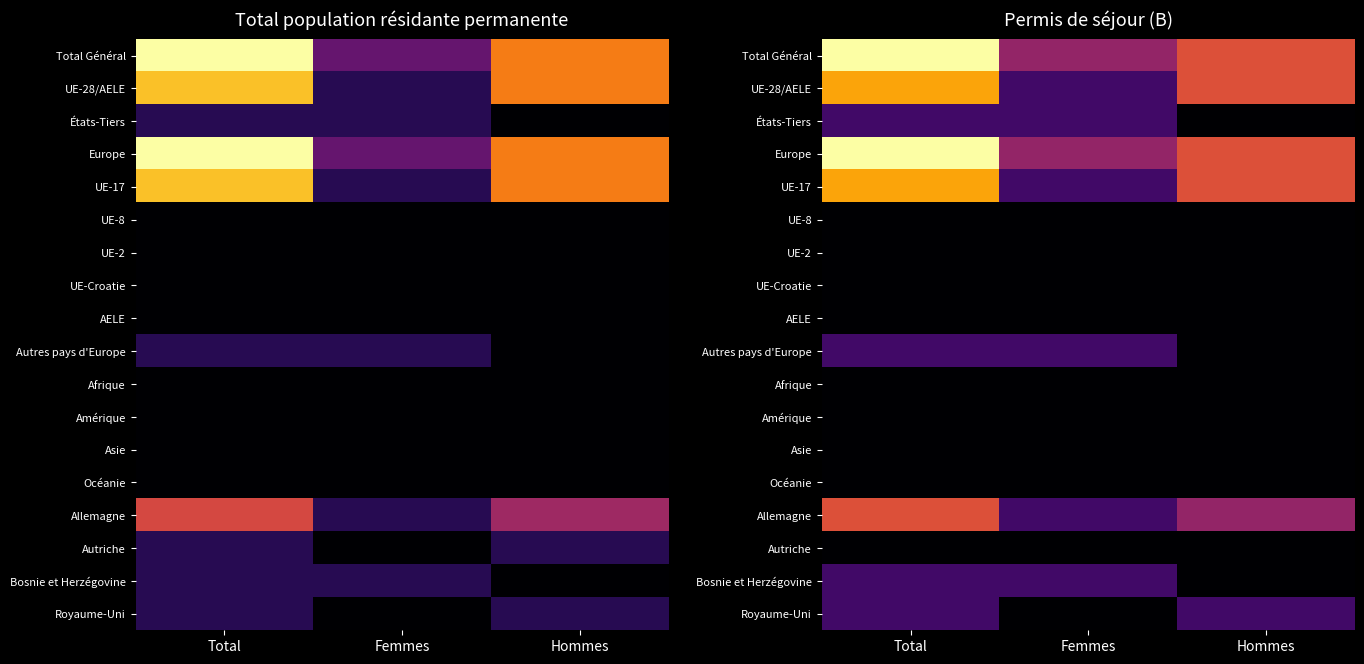

Which category has the highest value across all series?

Total